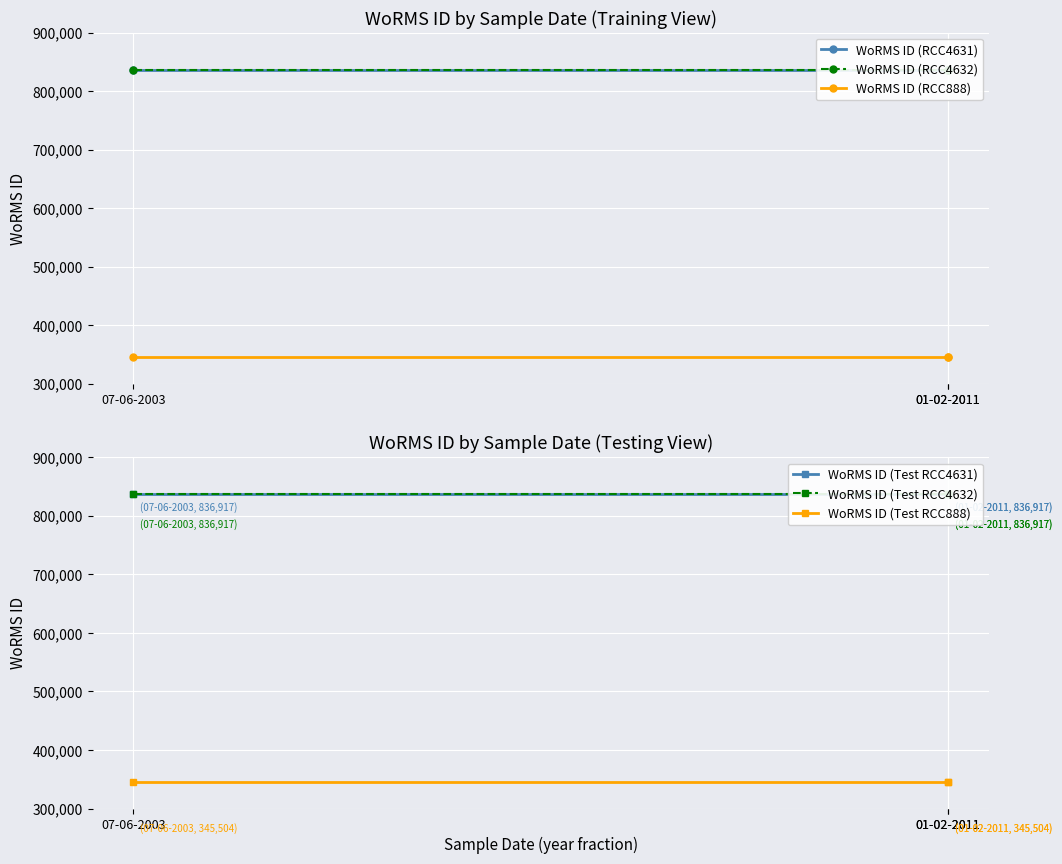

What is the sum of the WoRMS ID (Test RCC4632) values at 01-02-2011 and 07-06-2003?

1673834